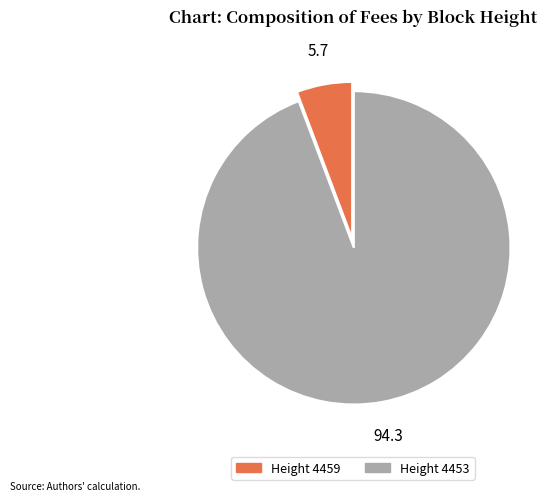

Does any single category account for the majority?

Yes